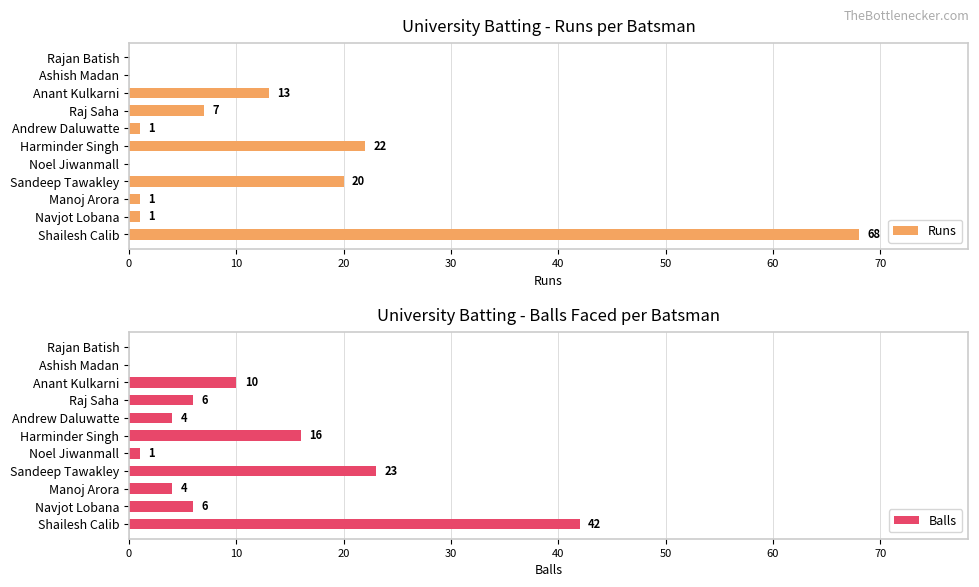

What is the sum of all Runs values?

133